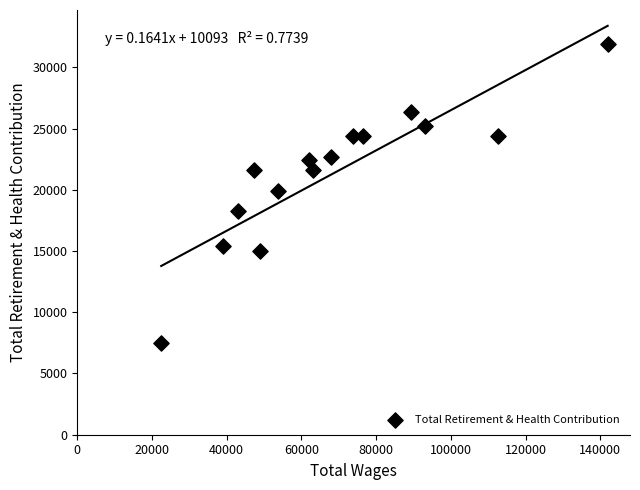

What is the range of X values (max minus min)?

119516